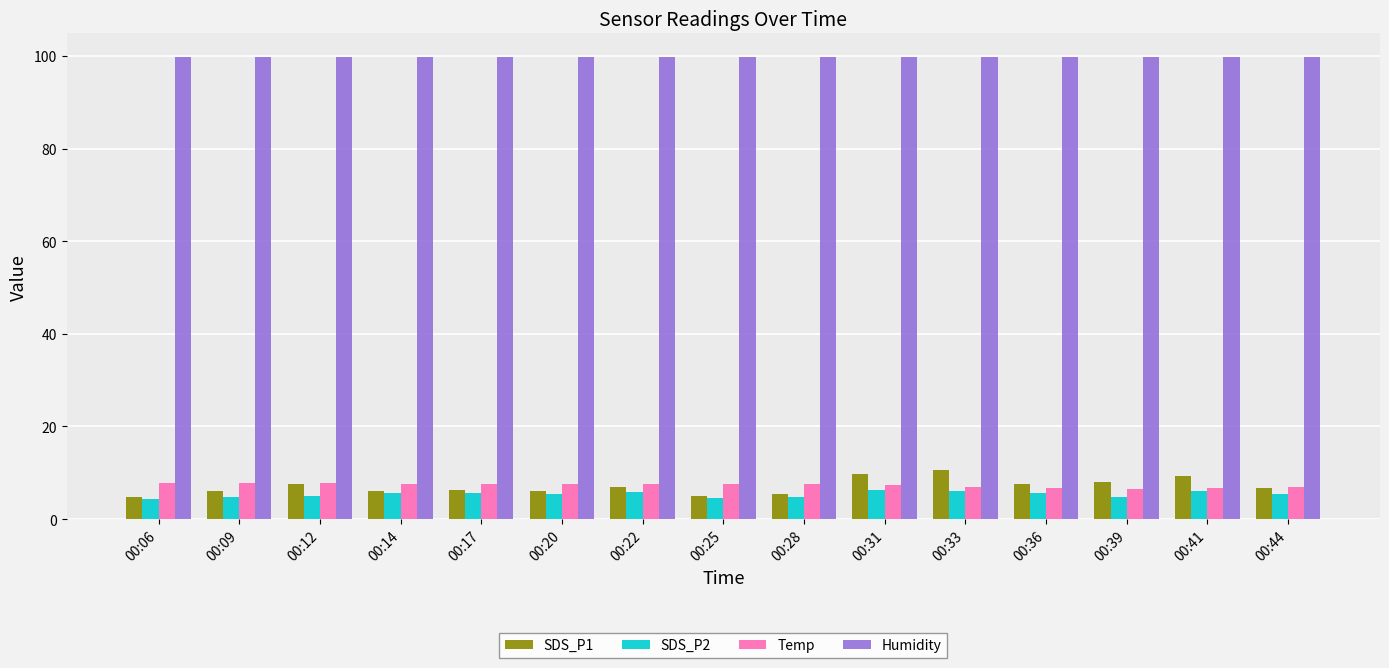

How many data points does each series have?

15